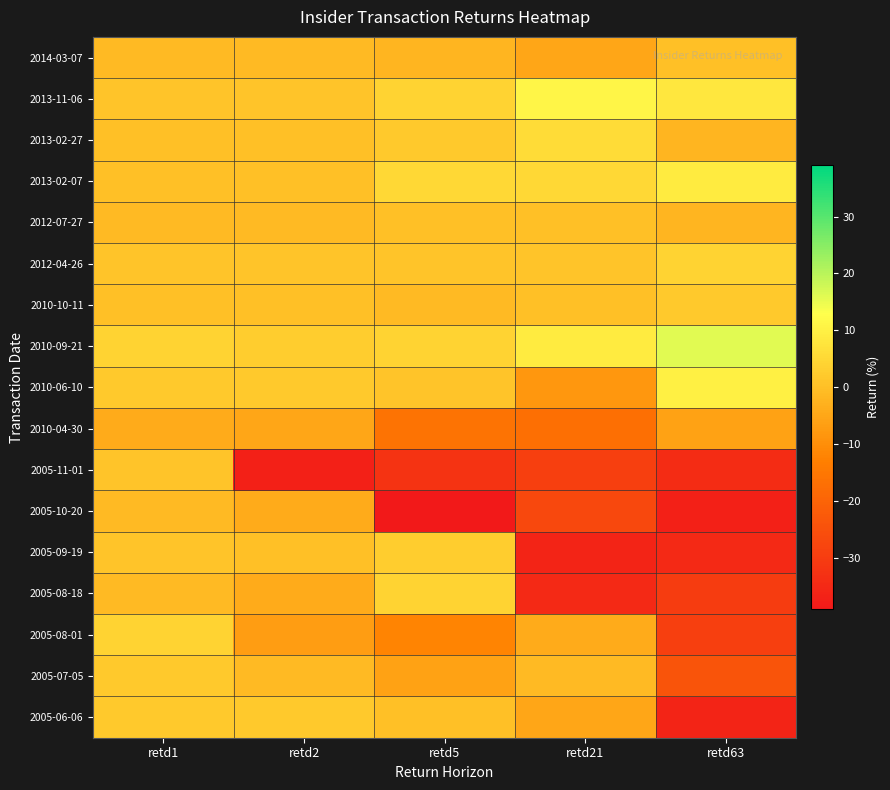

Reading left to right, extract all data points from this chart.

2014-03-07: retd1=-1	retd2=-1	retd5=-2	retd21=-5	retd63=0
2013-11-06: retd1=1	retd2=1	retd5=4	retd21=11	retd63=8
2013-02-27: retd1=0	retd2=0	retd5=2	retd21=6	retd63=-2
2013-02-07: retd1=0	retd2=0	retd5=5	retd21=5	retd63=9
2012-07-27: retd1=-1	retd2=-1	retd5=0	retd21=0	retd63=-2
2012-04-26: retd1=1	retd2=1	retd5=1	retd21=1	retd63=4
2010-10-11: retd1=0	retd2=0	retd5=-1	retd21=0	retd63=2
2010-09-21: retd1=4	retd2=3	retd5=4	retd21=9	retd63=16
2010-06-10: retd1=2	retd2=2	retd5=1	retd21=-8	retd63=10
2010-04-30: retd1=-4	retd2=-5	retd5=-16	retd21=-17	retd63=-6
2005-11-01: retd1=1	retd2=-37	retd5=-32	retd21=-29	retd63=-34
2005-10-20: retd1=-1	retd2=-4	retd5=-39	retd21=-27	retd63=-37
2005-09-19: retd1=1	retd2=0	retd5=3	retd21=-36	retd63=-35
2005-08-18: retd1=-1	retd2=-4	retd5=4	retd21=-35	retd63=-30
2005-08-01: retd1=4	retd2=-7	retd5=-12	retd21=-4	retd63=-29
2005-07-05: retd1=2	retd2=-1	retd5=-6	retd21=-1	retd63=-24
2005-06-06: retd1=2	retd2=2	retd5=0	retd21=-5	retd63=-36